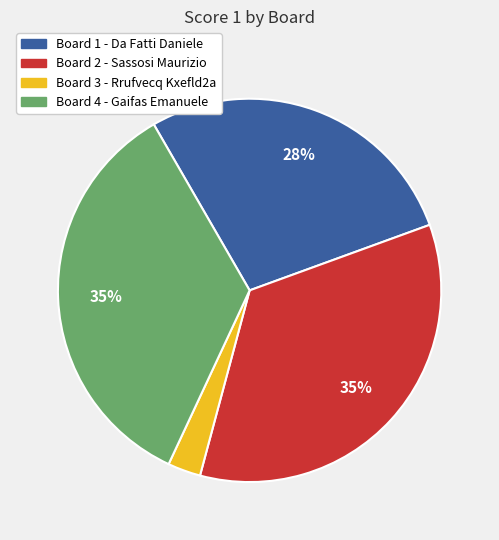

Does Board 4 - Gaifas Emanuele represent more than half of the total?

No